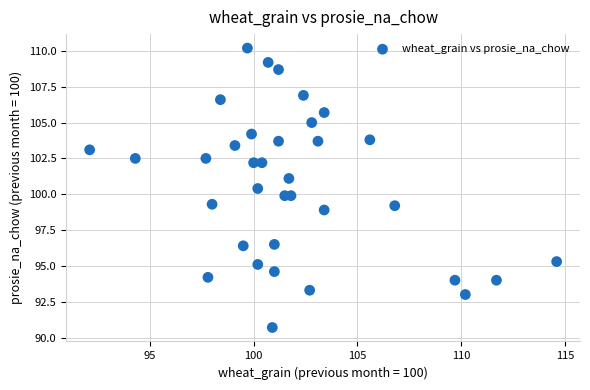

What is the range of Y values (max minus min)?

19.5